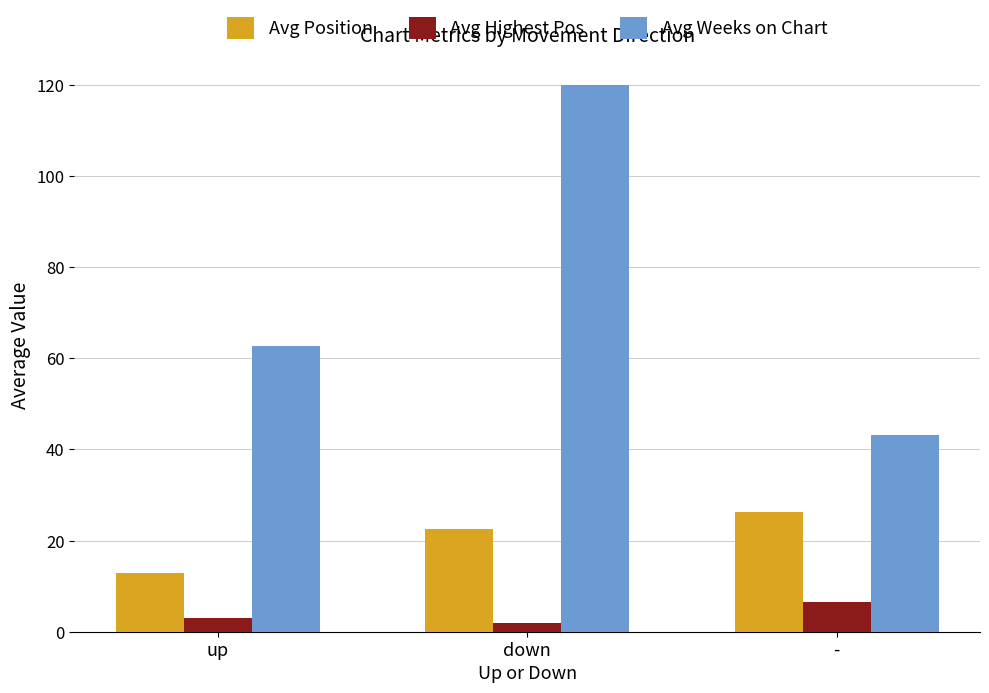

The Avg Weeks on Chart series shows 62.6 at up. True or false?

True